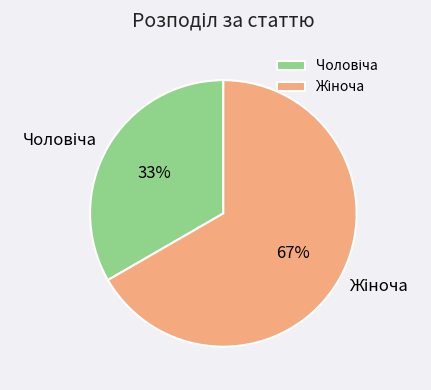

To the nearest percent, what is the average slice percentage?

50%